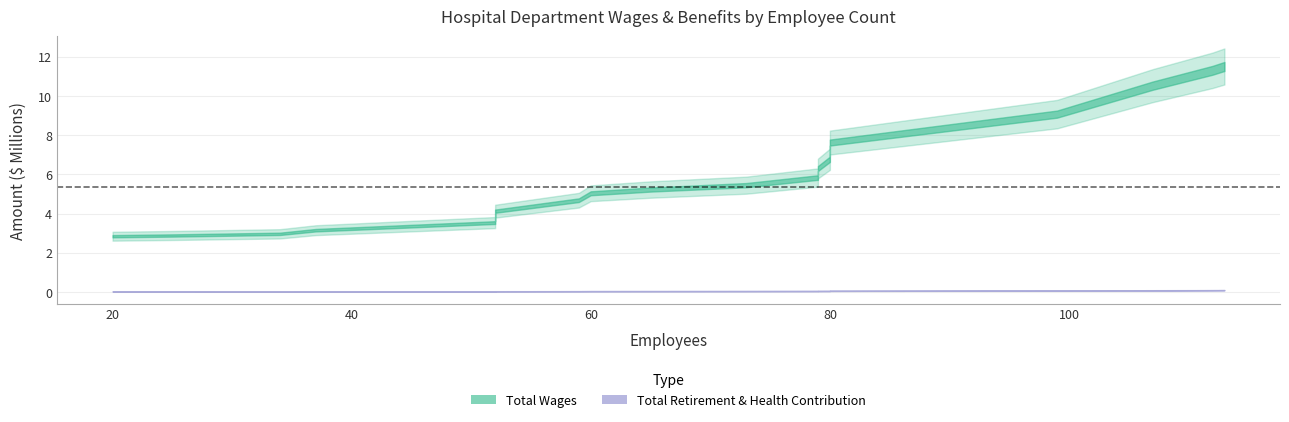

Does the chart display data point markers on the line(s)?

No